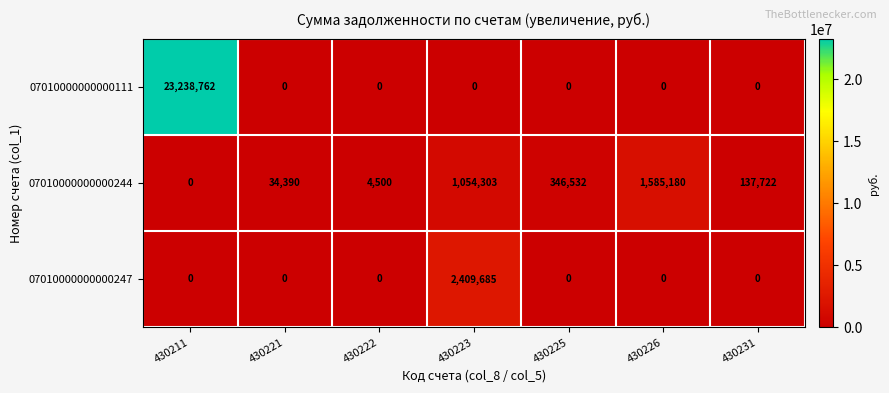

The value of 07010000000000244 at 430223 is 1054303. True or false?

True